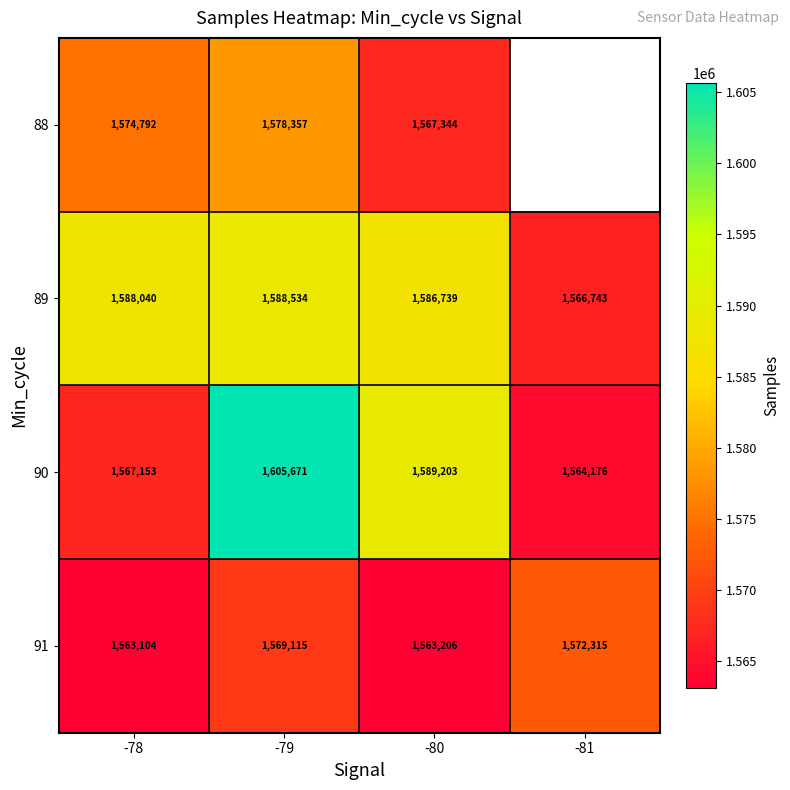

True or false: 91 has a value of 2642110.5 at -80.

False